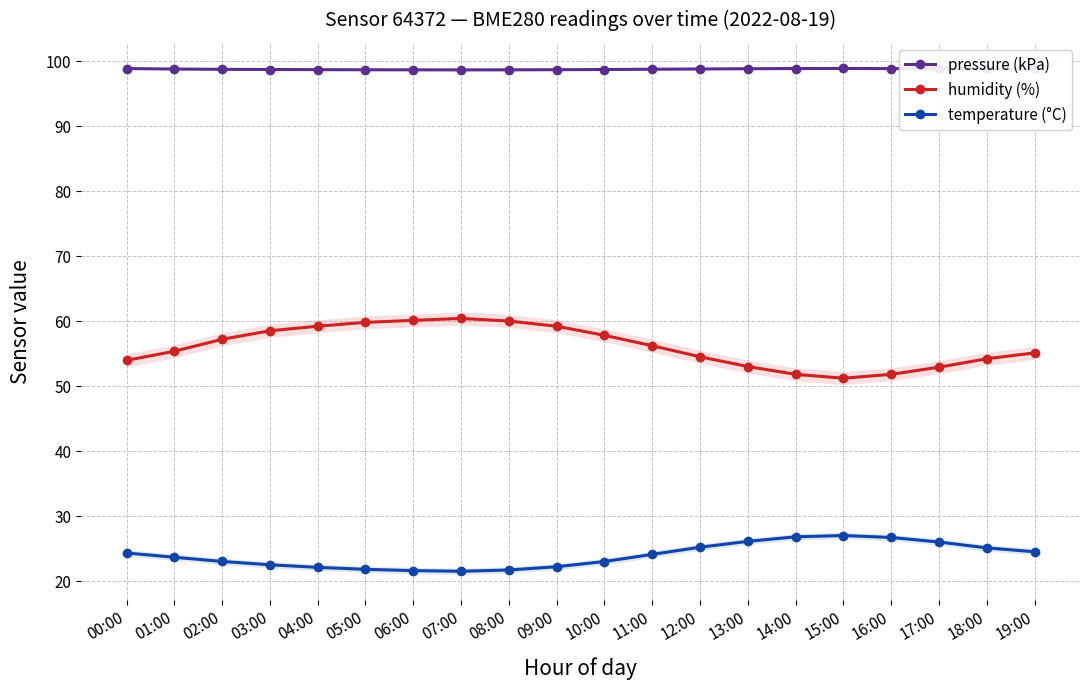

True or false: pressure (kPa) and temperature (°C) cross at least once.

False